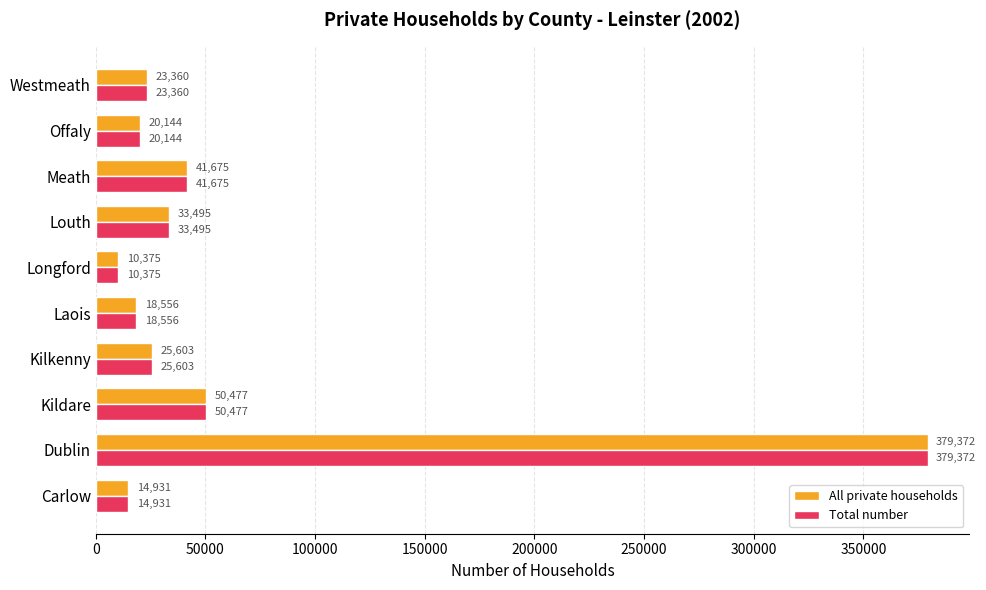

True or false: Total number has a value of 33495 at Louth.

True